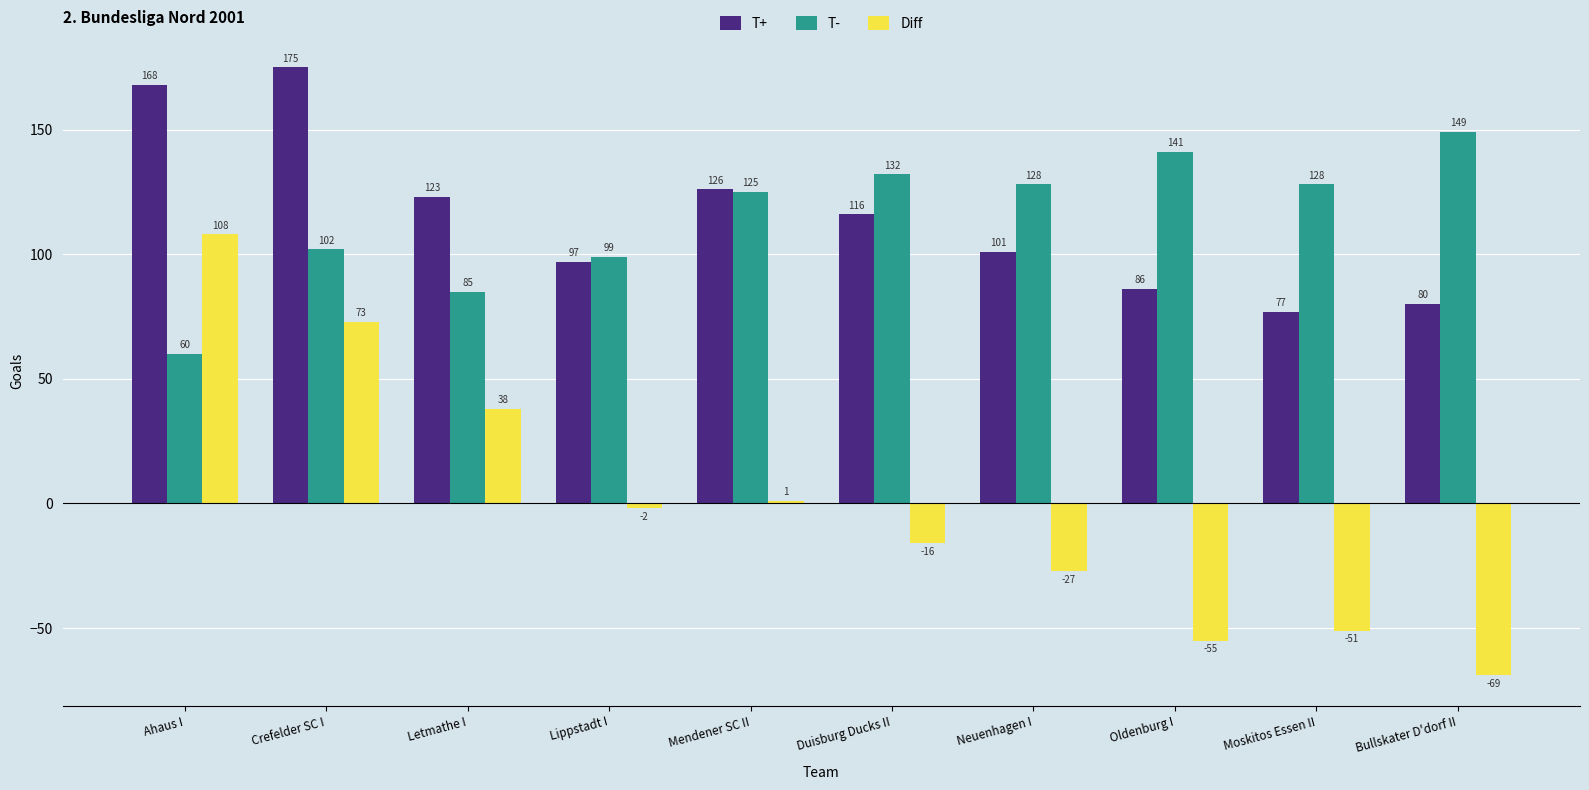

What is the label of the 10th bar from the right?

Ahaus I